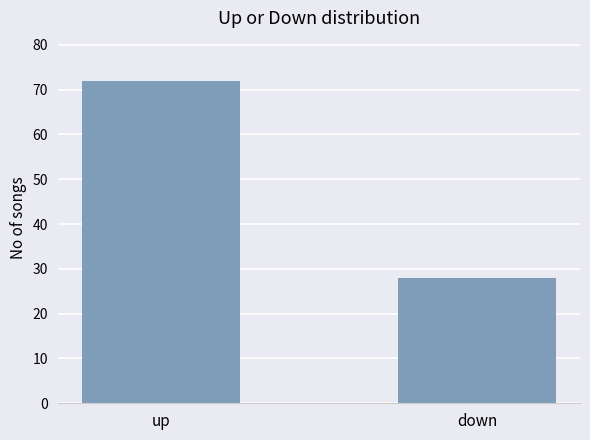

What is the difference between the values at up and down?

44